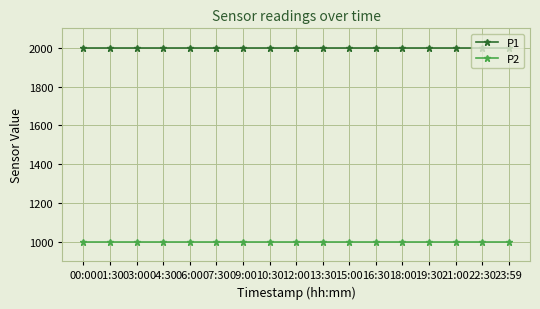

What is the maximum value for P2?

999.9